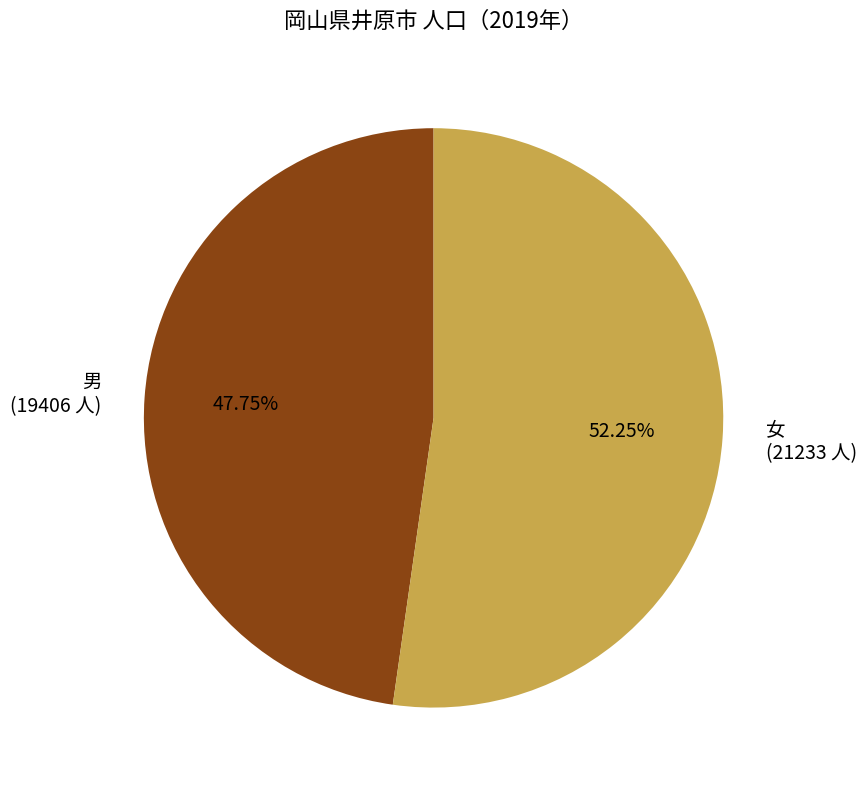

True or false: 女 accounts for 52% of the total.

True